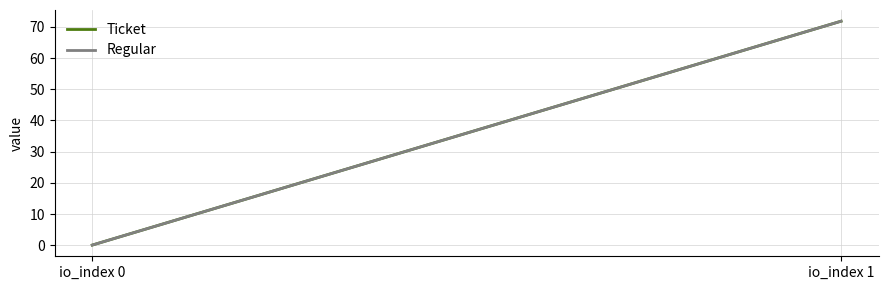

What is the value of the Ticket point at the 1st from the left?

0.1